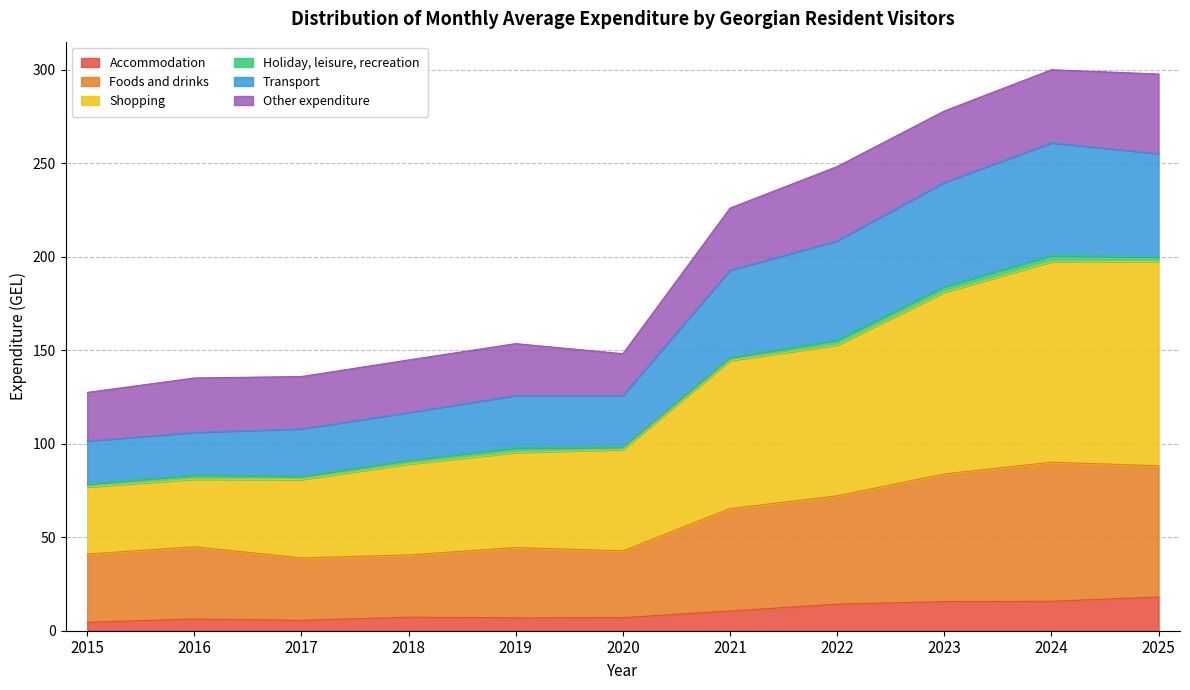

What is the highest value of the Accommodation series?

18.1